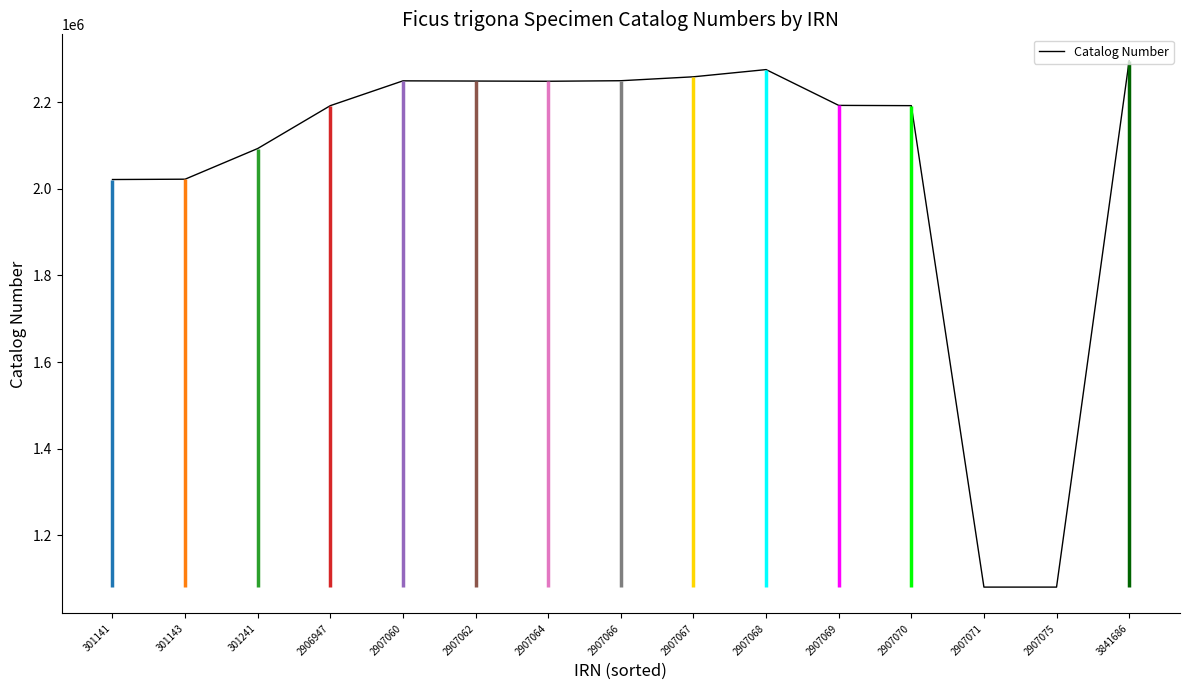

Between 2907068 and 2907067, which is larger?

2907068